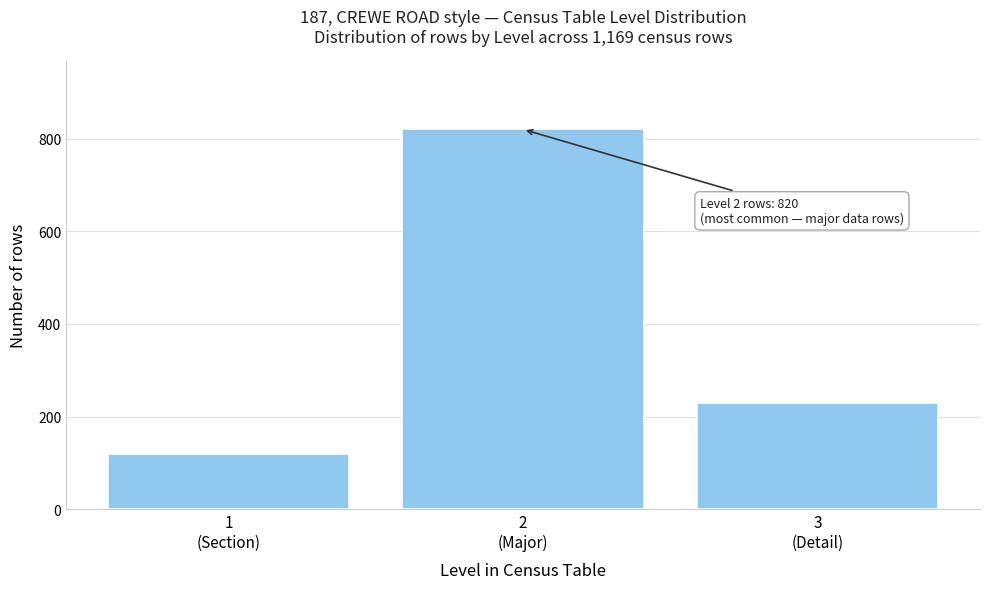

Reading right to left, transcribe all the data shown in this chart.

229	820	120